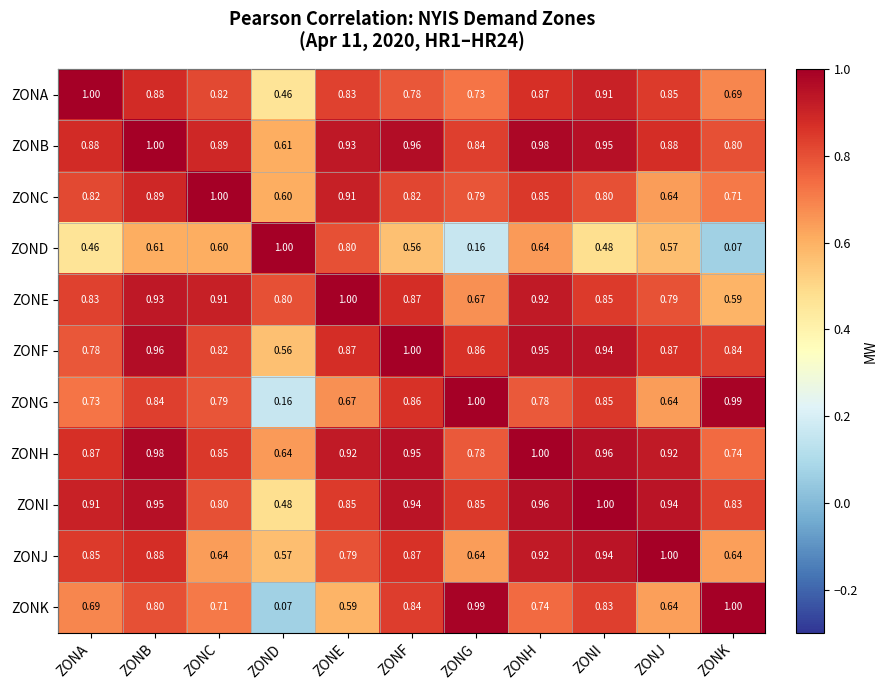

Is the value of ZONK at ZONJ greater than the value of ZONF at ZONI?

No